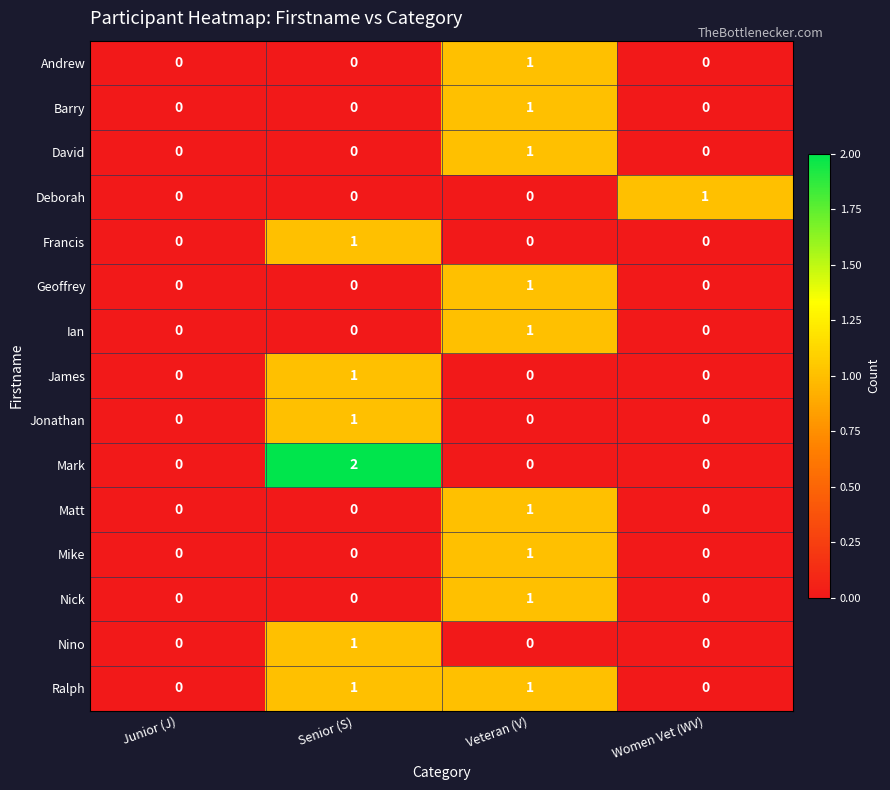

Is the value of Ian at Women Vet (WV) greater than the value of Ralph at Senior (S)?

No